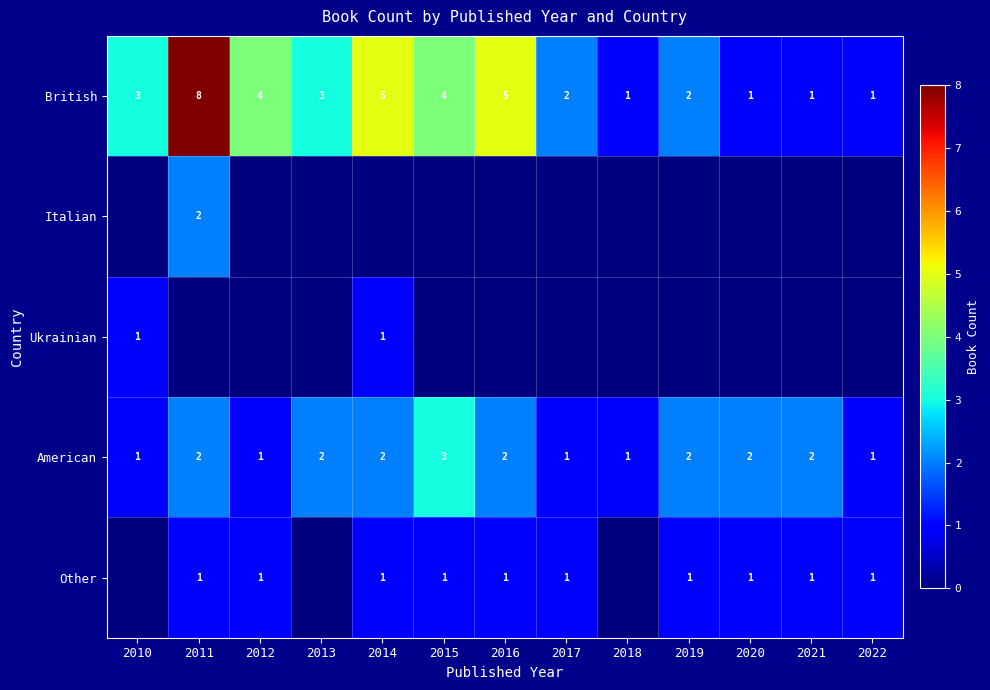

The American series shows 0 at 2017. True or false?

False